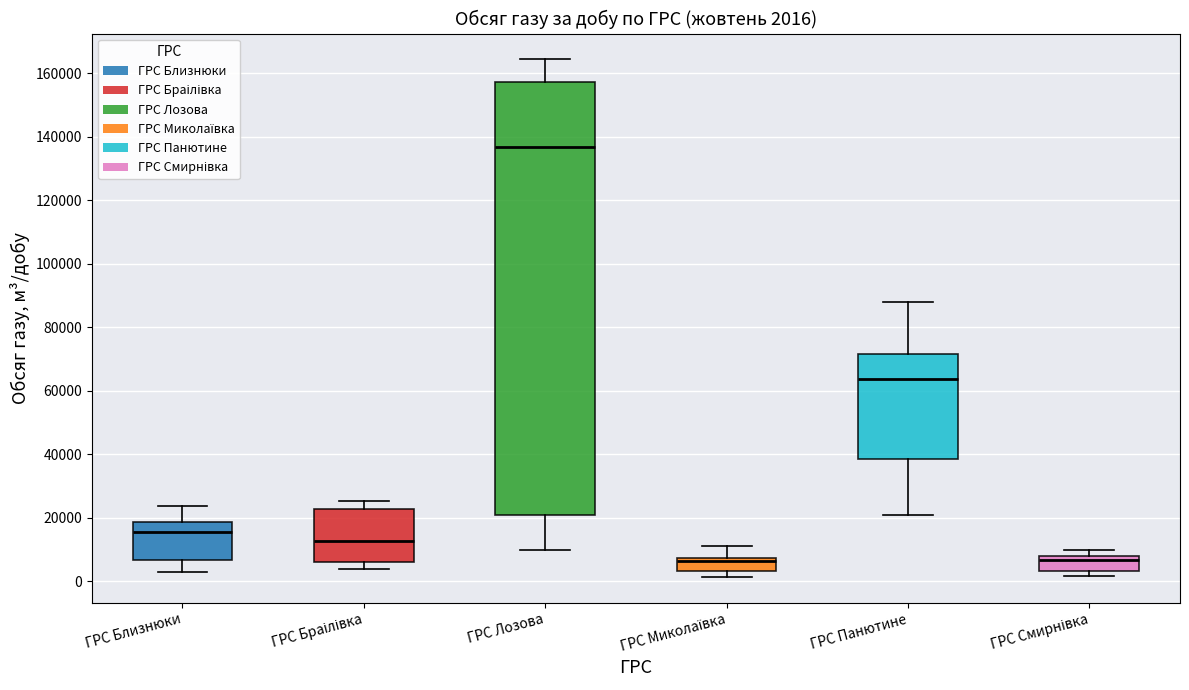

Which box is the tallest, from its lower edge to its upper edge?

ГРС Лозова